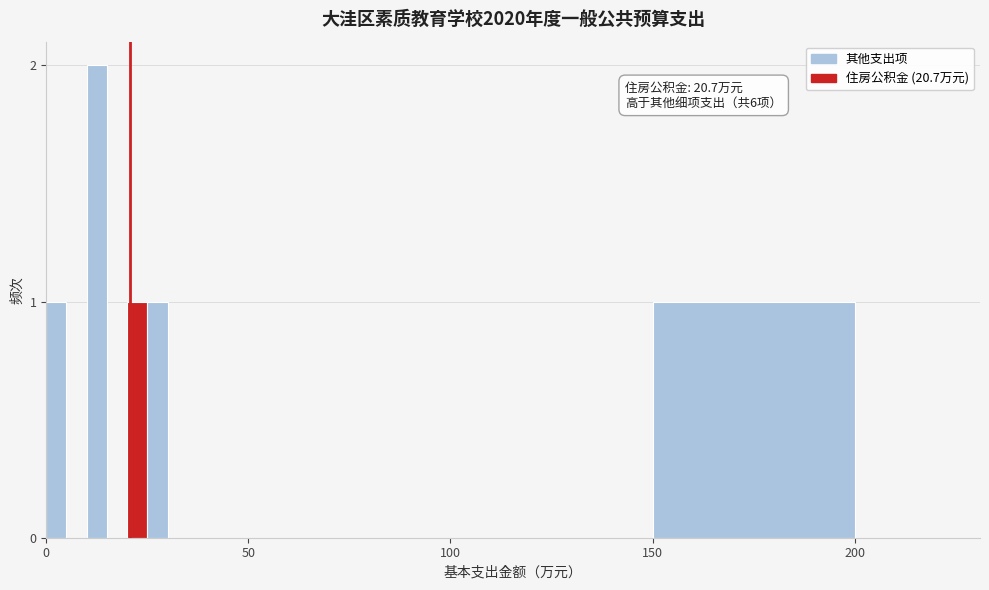

Around what value on the x-axis is the tallest bar? Give the approximate position of its centre, as read against the axis.

15